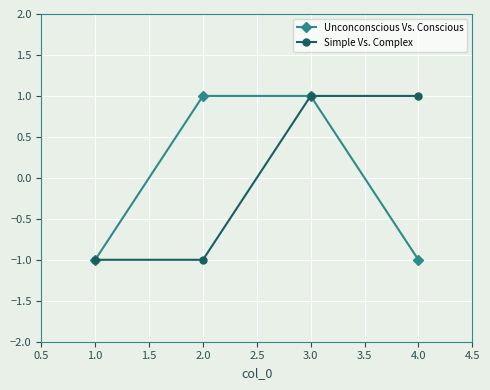

Is this an area chart (filled region under the line)?

No